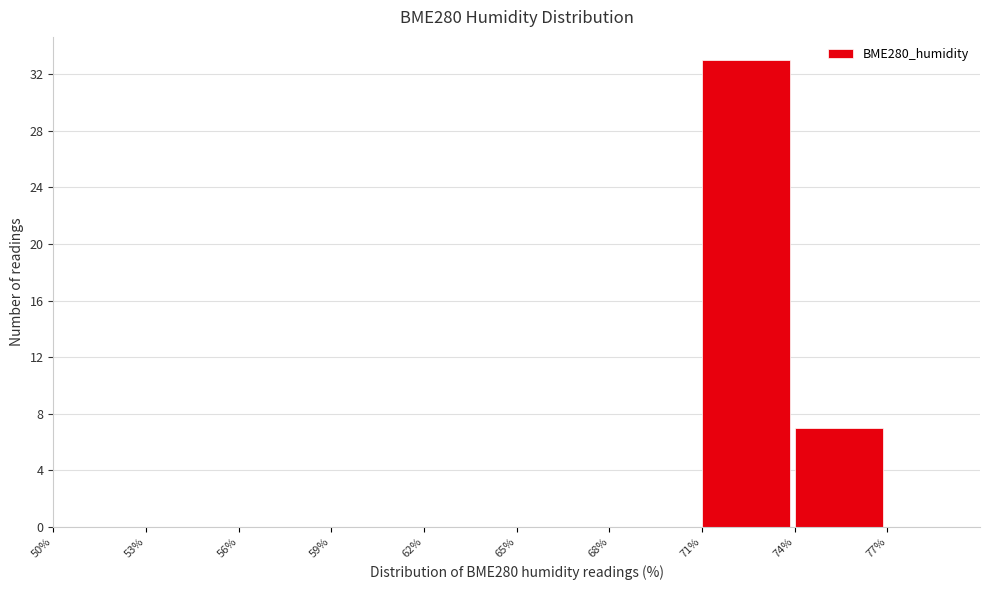

Reading left to right, transcribe this chart: for each bar, give the range it covers on the x-axis and its height. The values are not printed on the chart, so give them approximately, as read against the axis.

50 to 53: 0
53 to 56: 0
56 to 59: 0
59 to 62: 0
62 to 65: 0
65 to 68: 0
68 to 71: 0
71 to 74: 33
74 to 77: 7
77 to 80: 0